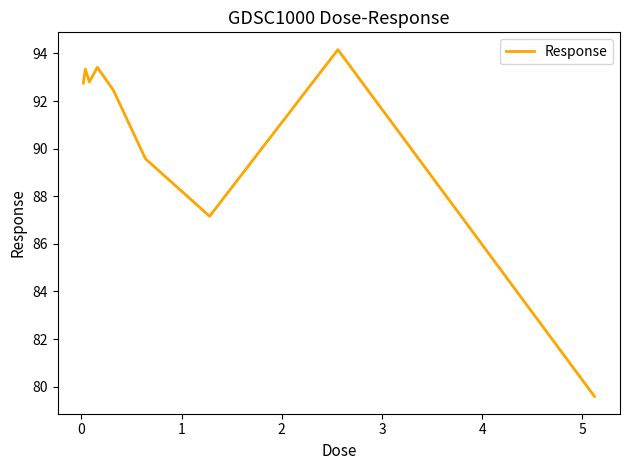

What is the smallest value displayed?

79.6